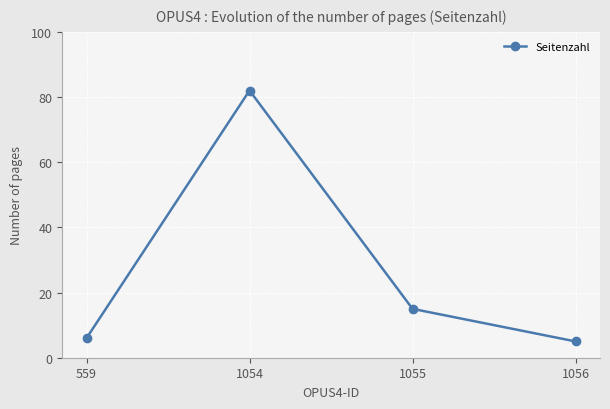

How many points are higher than both their immediate neighbors (excluding endpoints)?

1